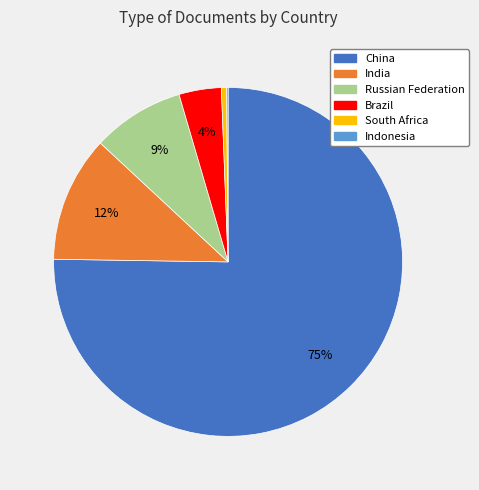

Which slice is the largest?

China